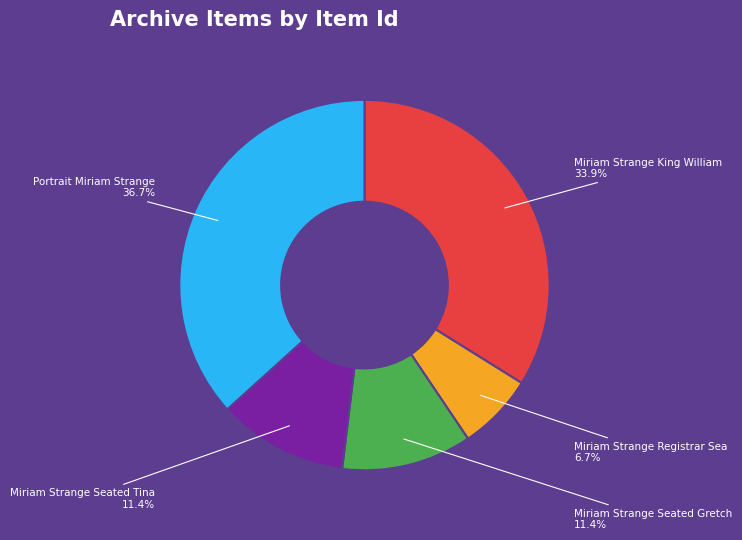

To the nearest percent, what is the difference between the largest and smallest slice percentages?

30%